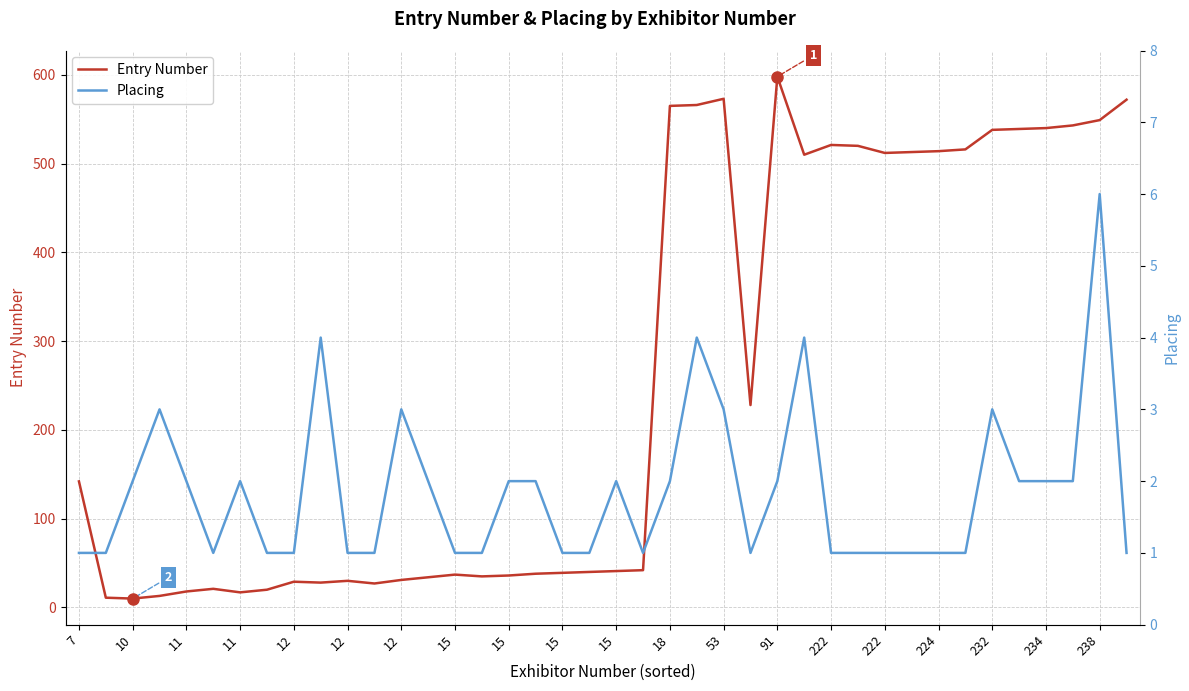

What are all the series names shown in the legend?

Entry Number, Placing